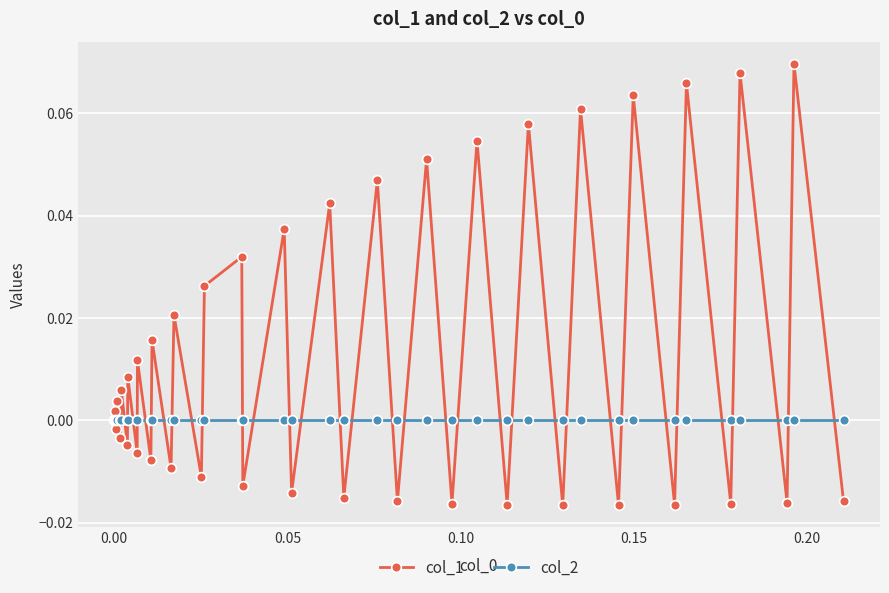

Which series has the largest range (max minus min)?

col_1